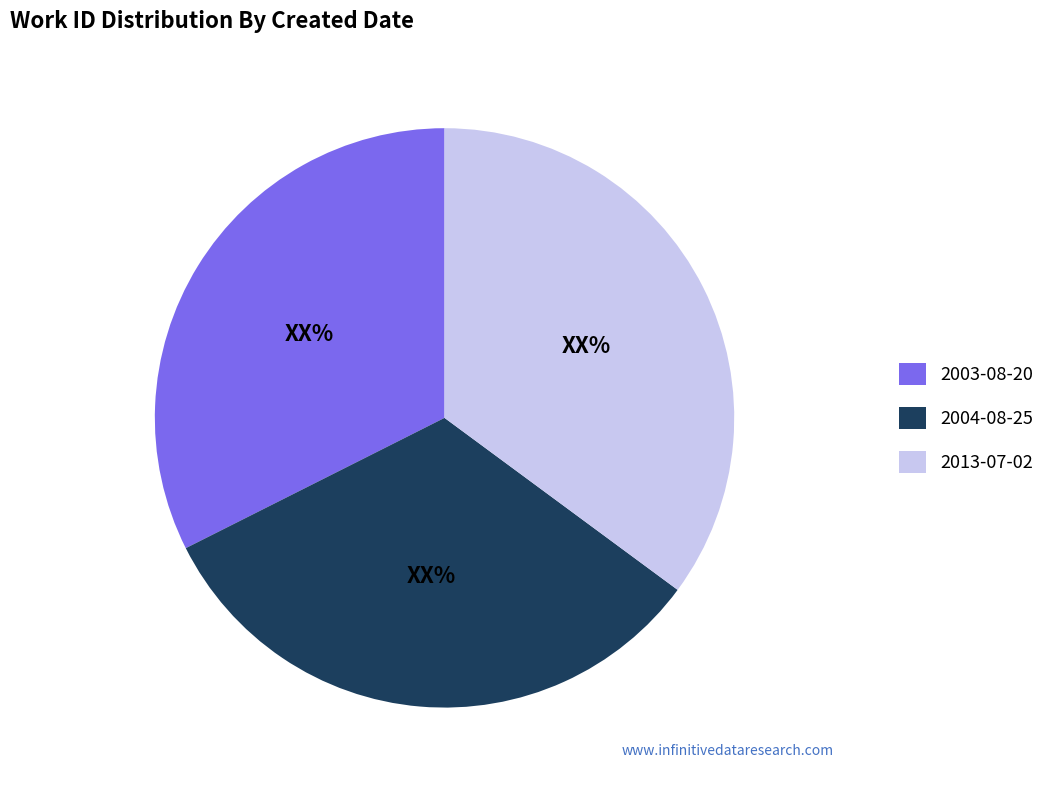

Count the number of slices in the pie.

3